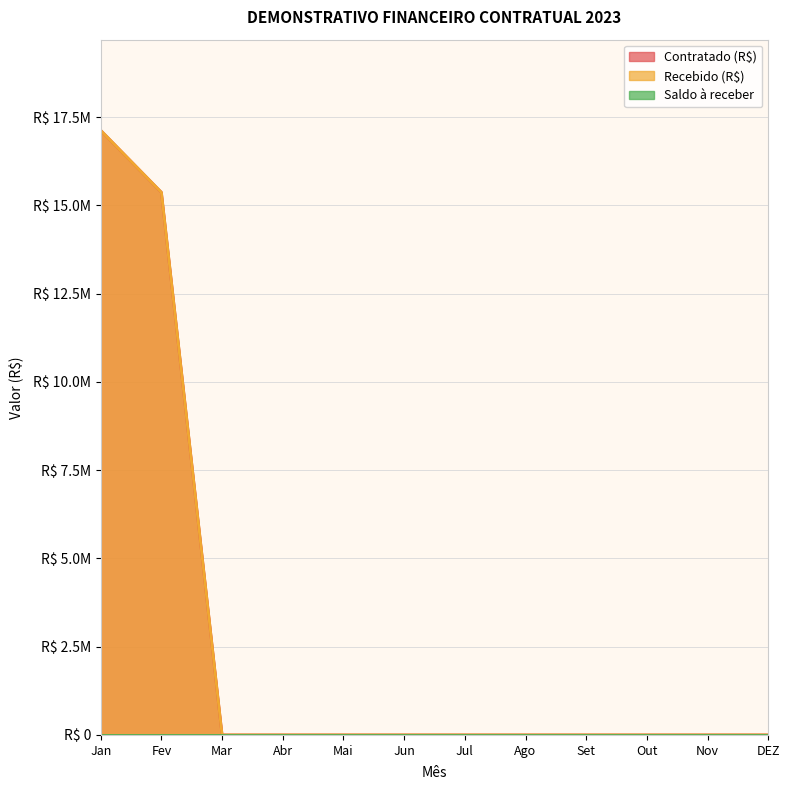

True or false: Contratado (R$) and Recebido (R$) intersect in this chart.

False